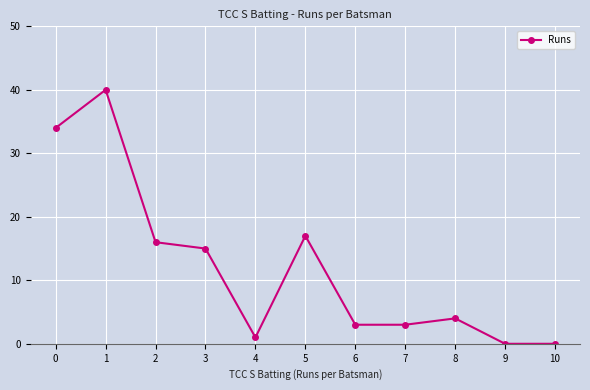

Count the number of data series in this chart.

1